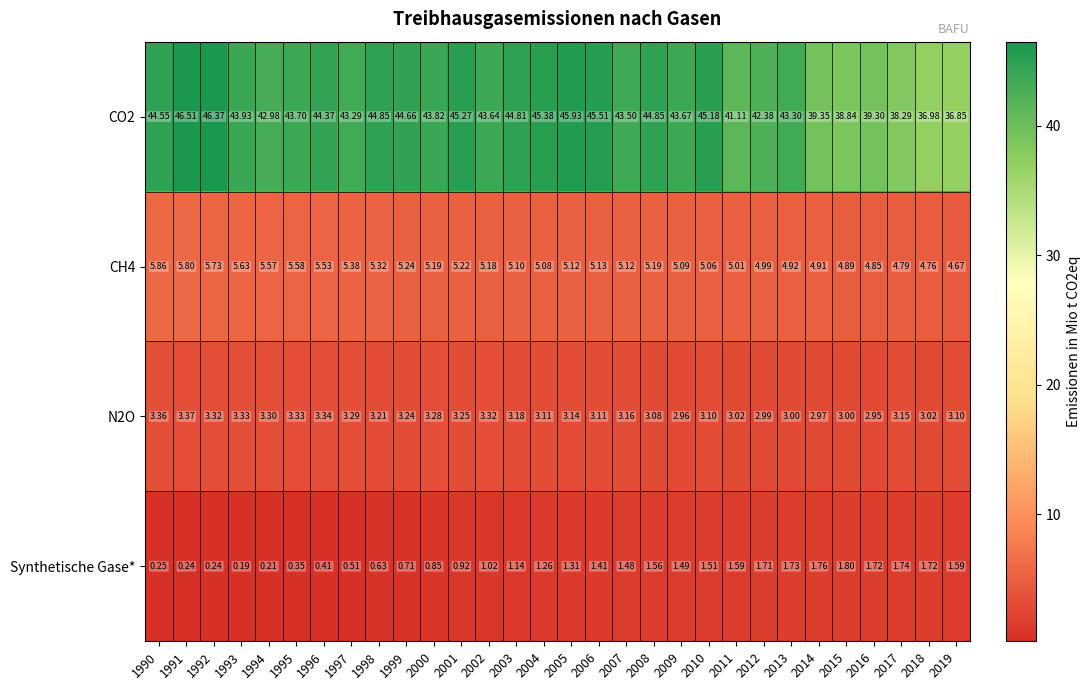

Is the value of N2O at 2005 greater than the value of Synthetische Gase* at 1997?

Yes